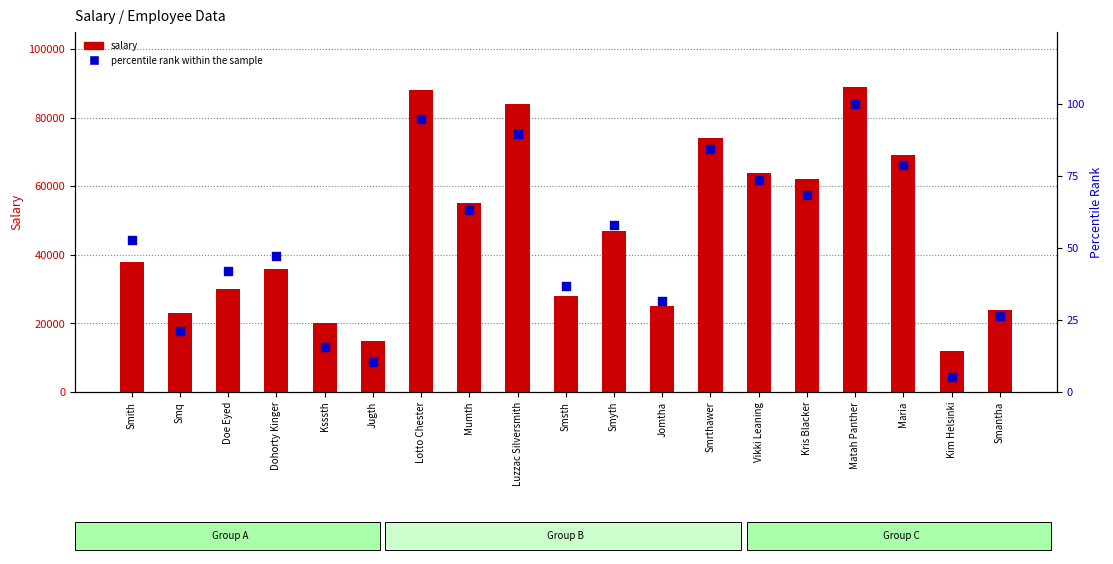

At which category is the sum across all series the highest?

Matah Panther